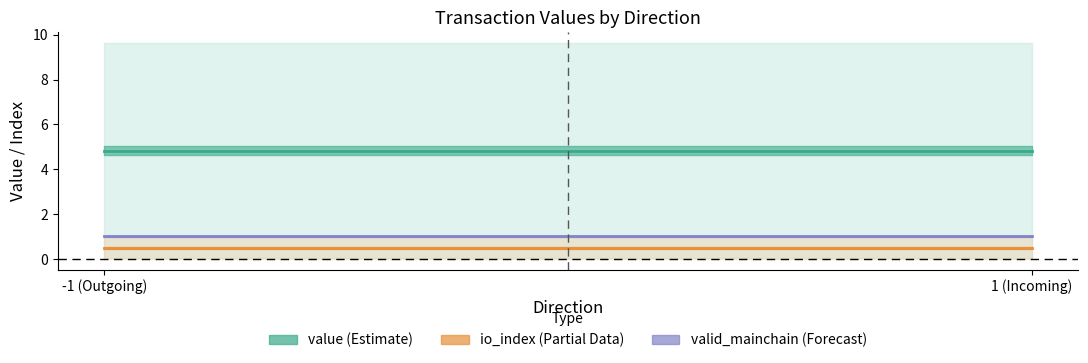

What is the total value across all series at -1 (Outgoing)?

6.3